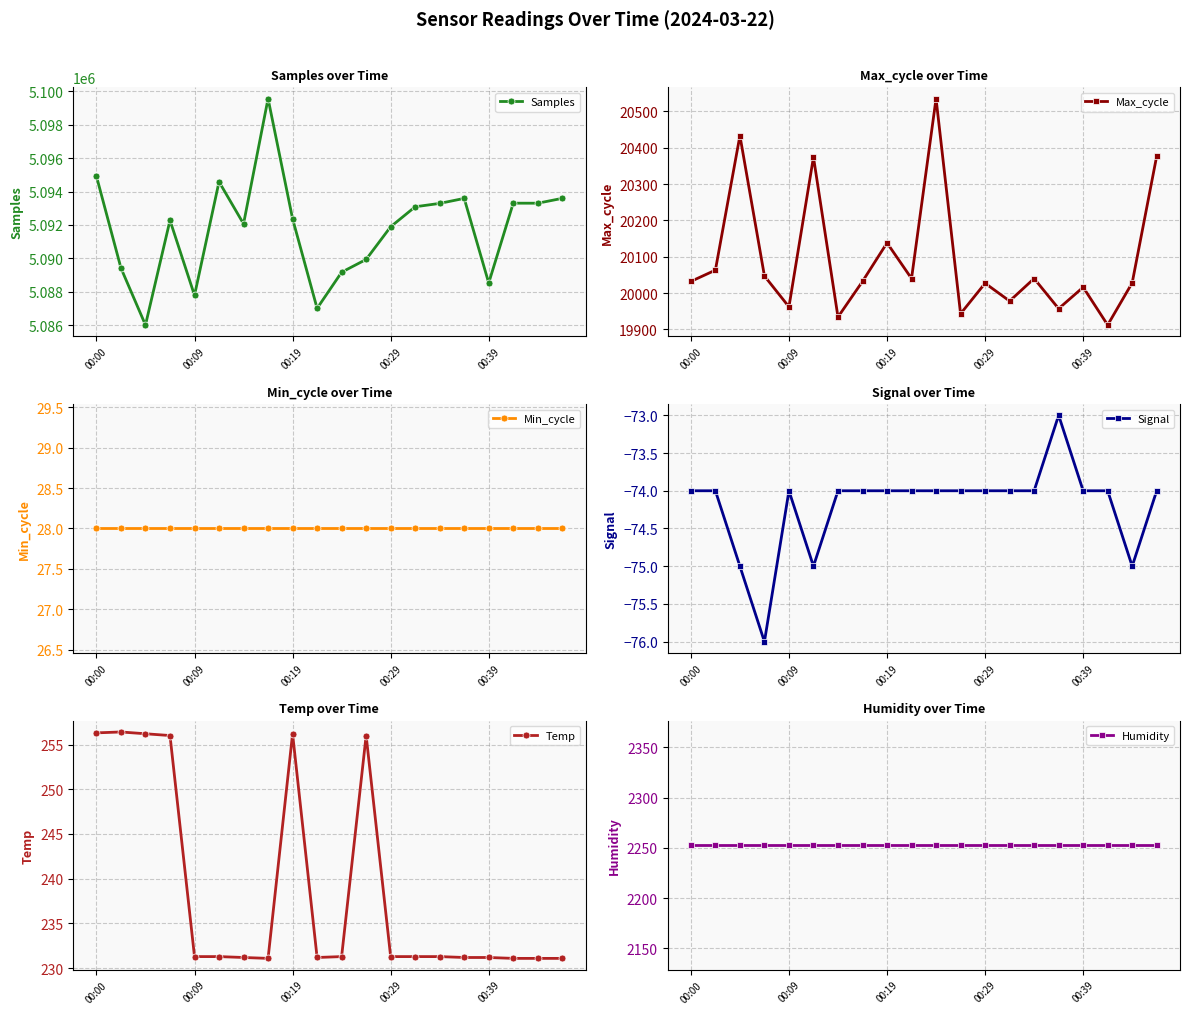

How many values in the Samples series are below 5092372?

10